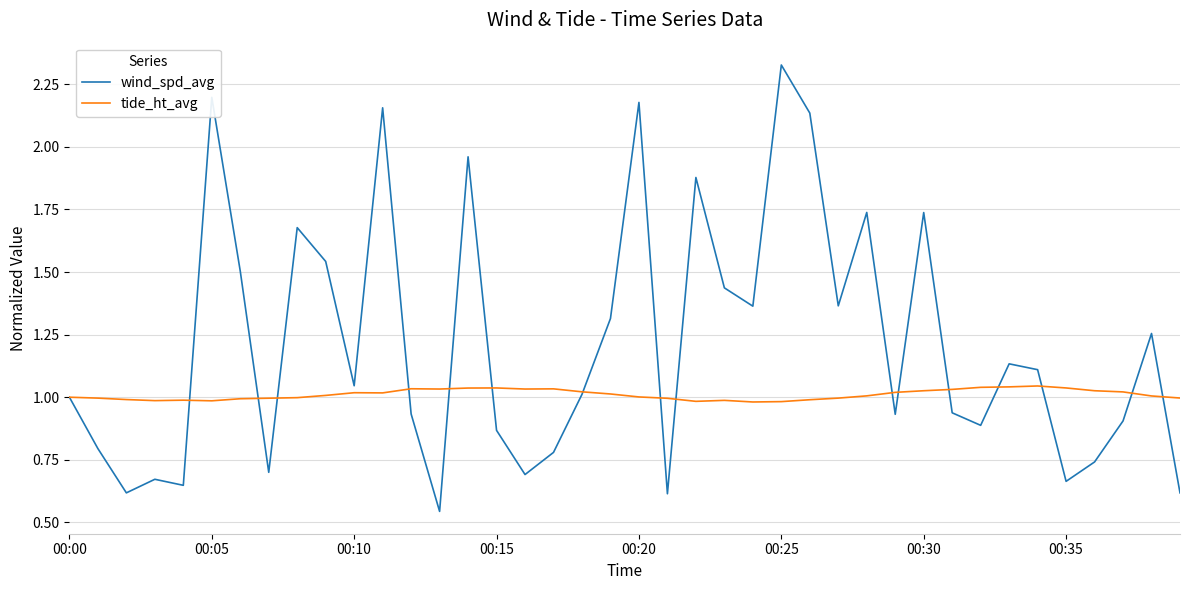

List the series in order of their peak value, highest first.

wind_spd_avg, tide_ht_avg